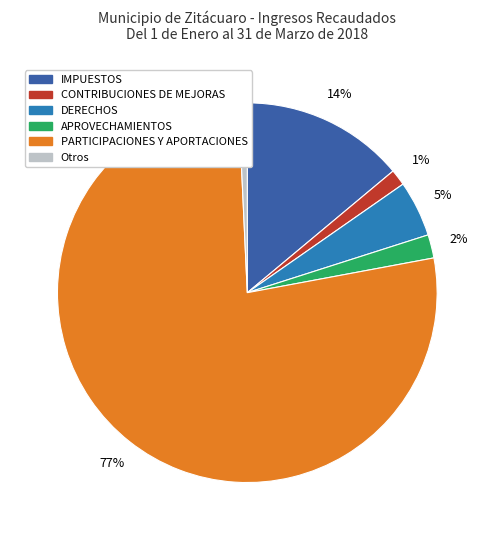

Is it true that CONTRIBUCIONES DE MEJORAS is 1% of the pie?

True